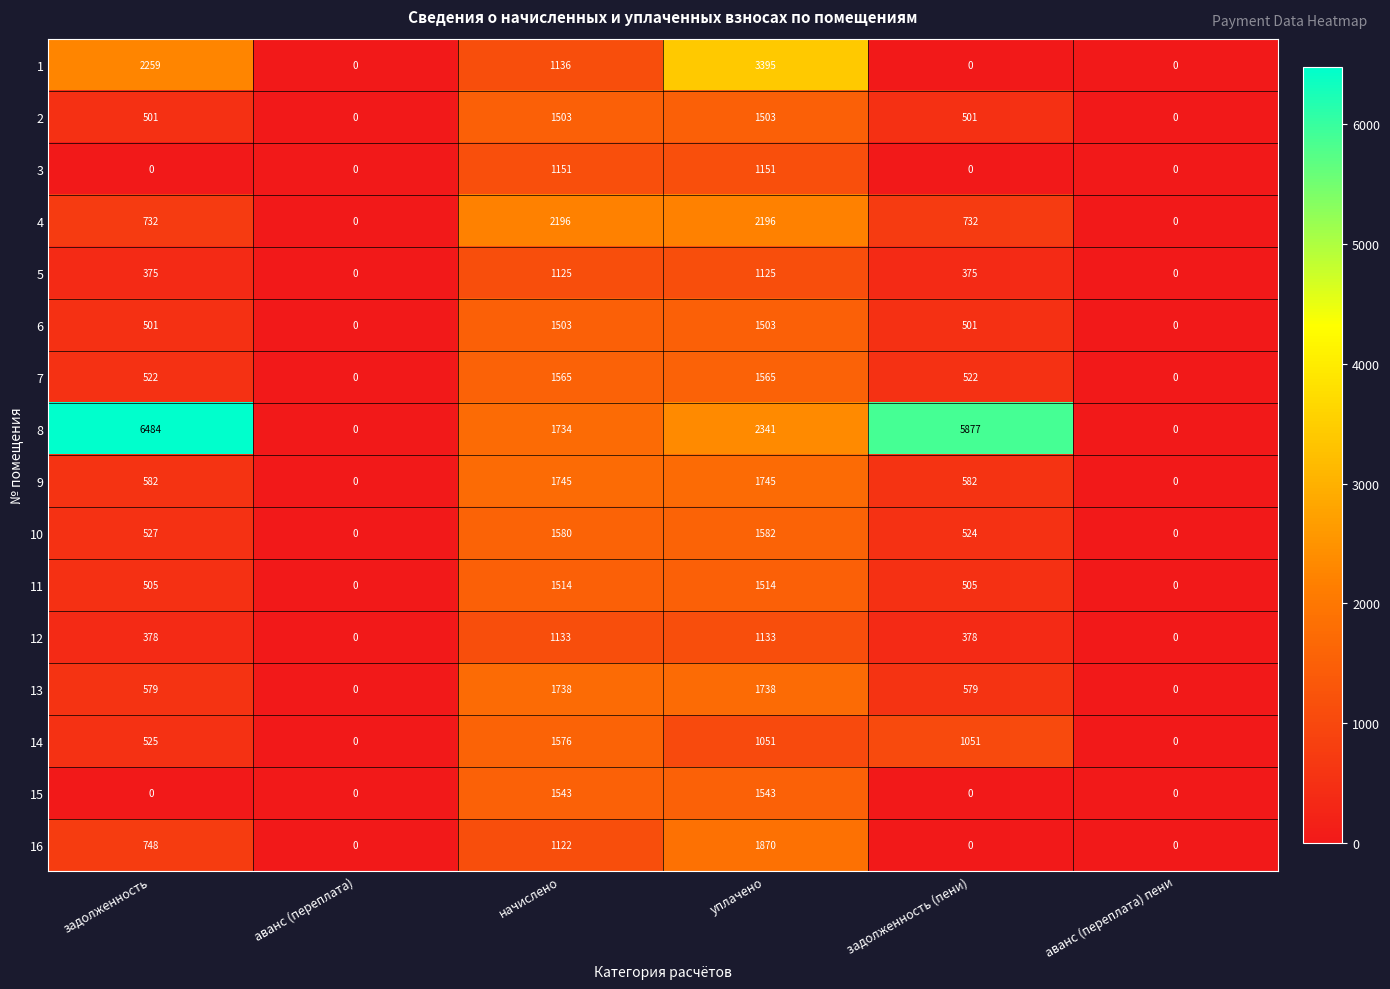

Which series changed the most between задолженность and начислено?

8